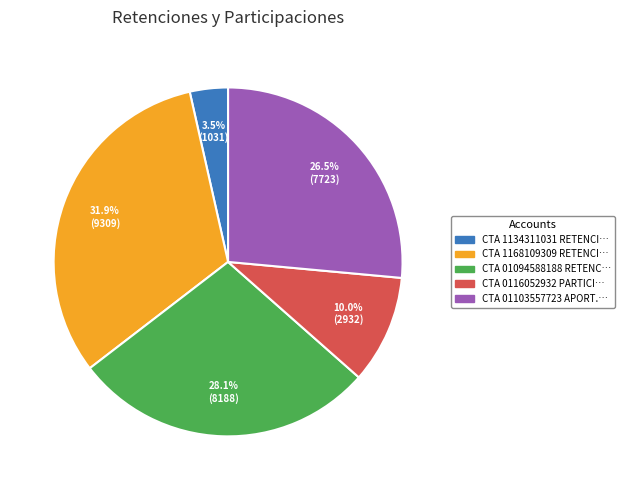

Which slice is the largest?

CTA 1168109309 RETENCI…